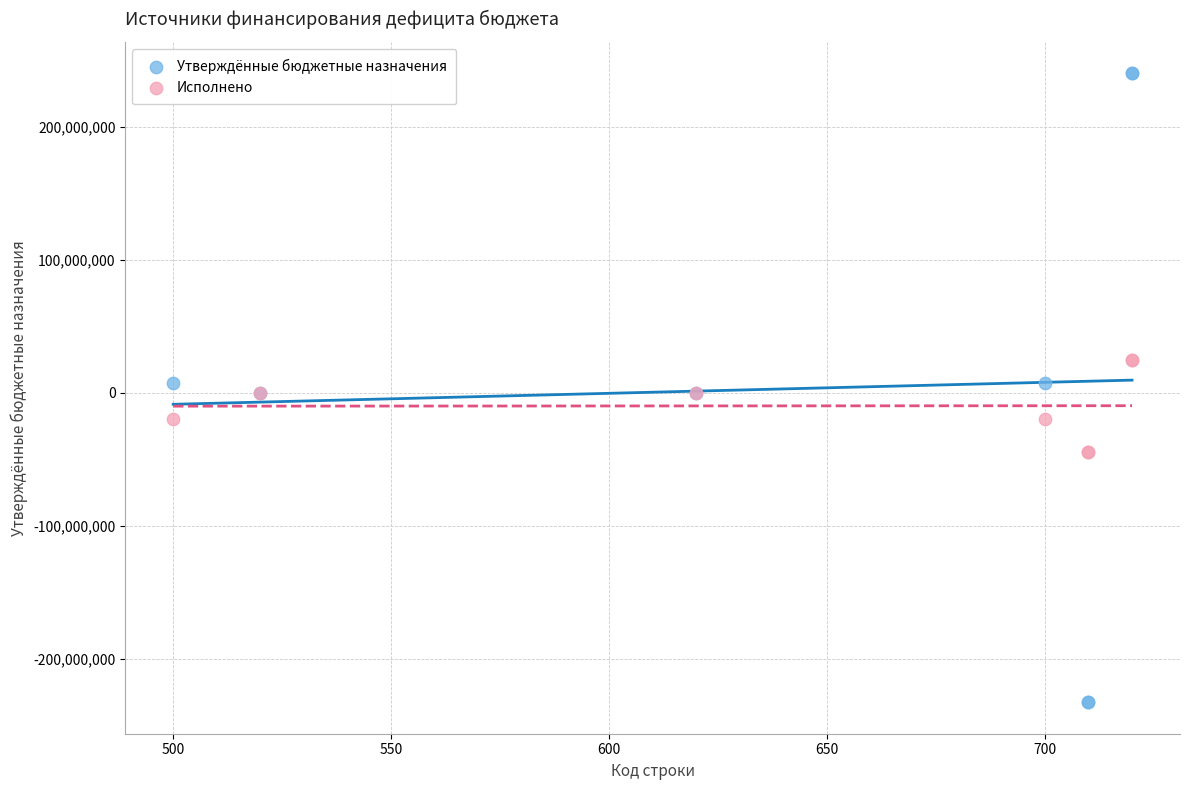

What is the X range (max minus min) for the scatter plot?

220.0